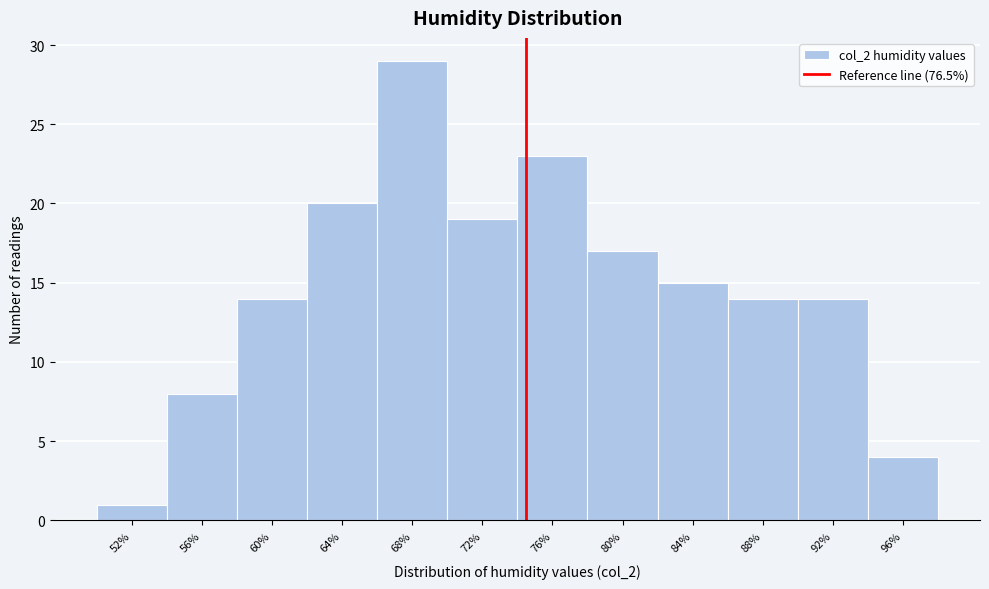

Reading left to right, list all the values displayed in this chart.

1	8	14	20	29	19	23	17	15	14	14	4